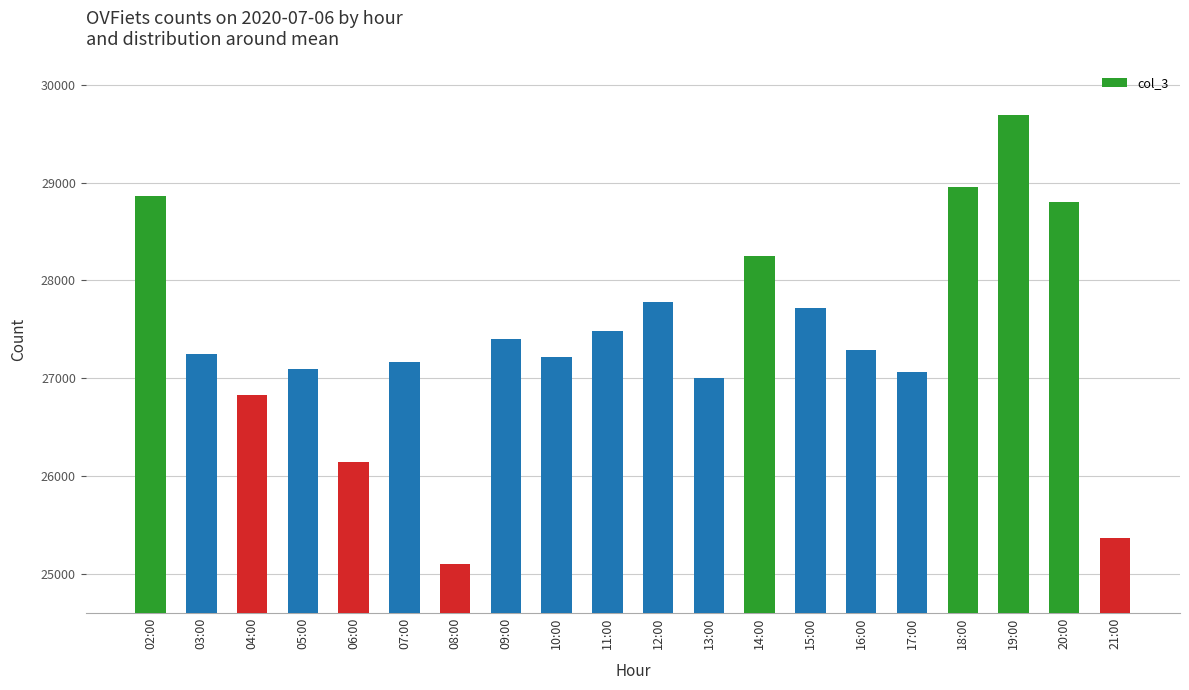

Approximately how many times larger is the value at 15:00 compared to 08:00?

1.1